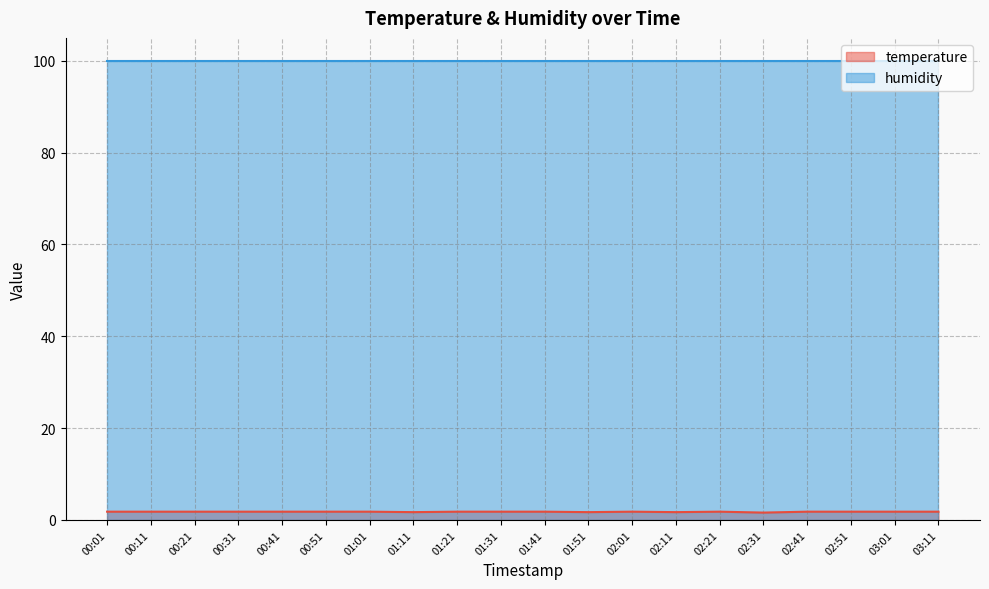

Which has a higher value, 01:41 or 00:41?

01:41